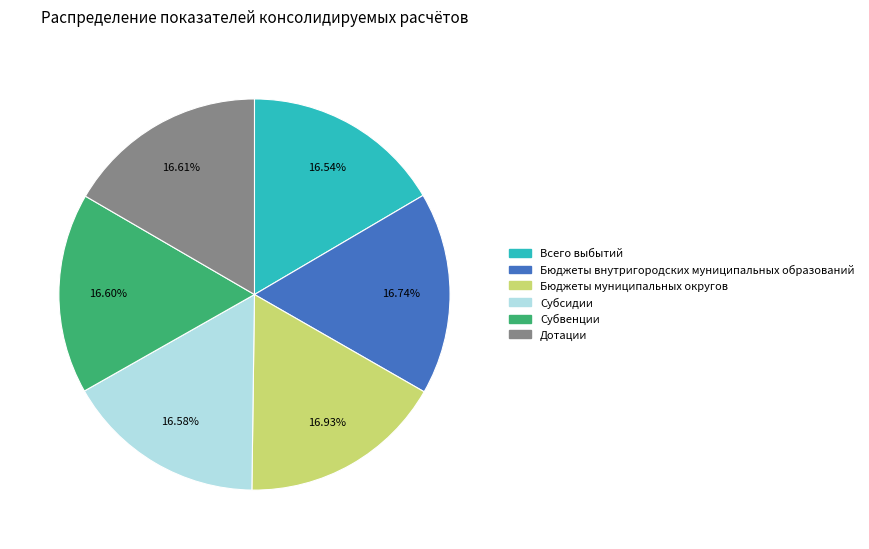

How much of the chart is everything except Всего выбытий?

83.5%